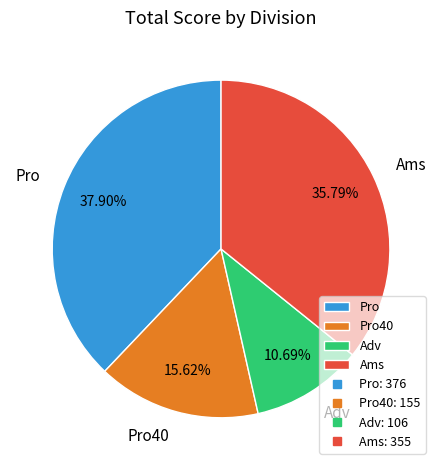

Between Pro40 and Adv, which is larger?

Pro40